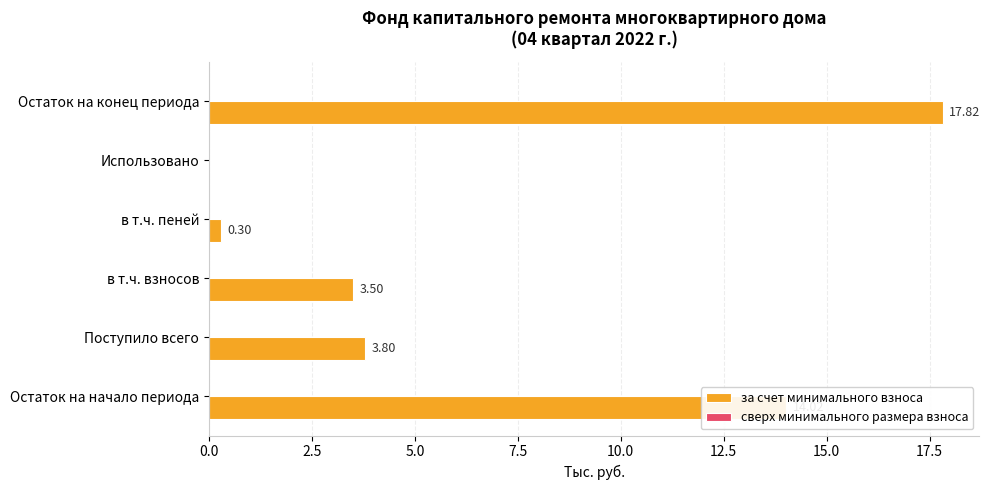

Which category has the highest value across all series?

Остаток на конец периода